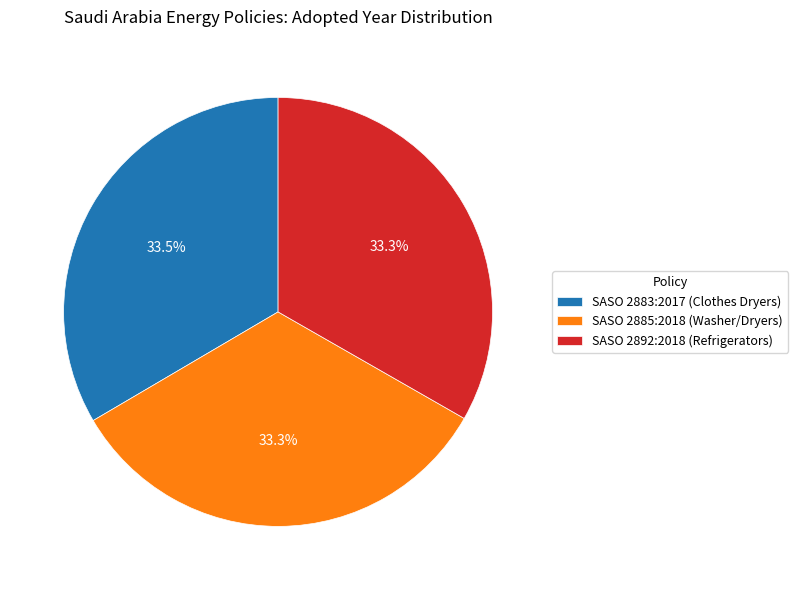

What is the ratio of the value at SASO 2883:2017 (Clothes Dryers) to the value at SASO 2885:2018 (Washer/Dryers)?

1.0